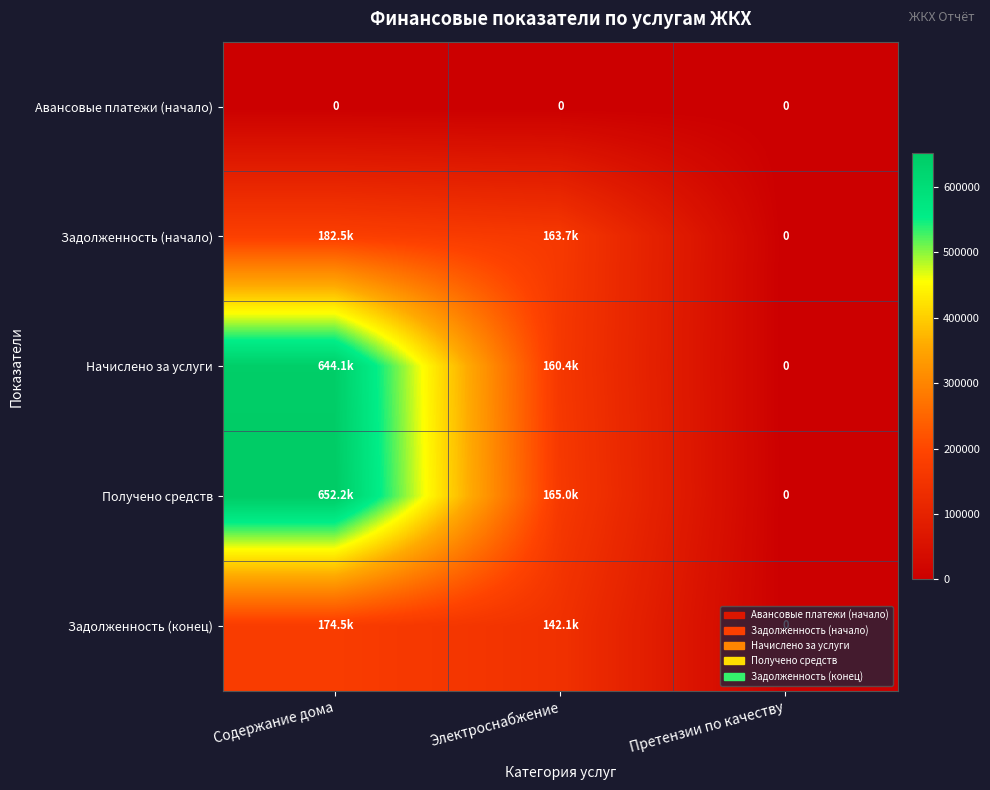

List the labels in order of Задолженность (начало) value, smallest first.

Претензии по качеству, Электроснабжение, Содержание дома